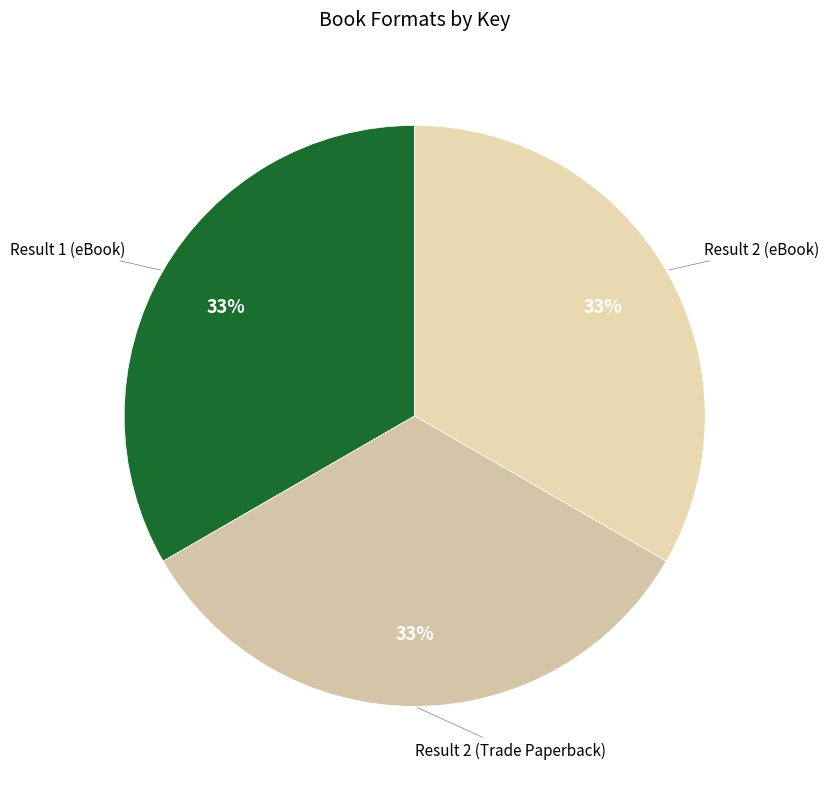

Approximately how many times larger is the value at Result 2 (Trade Paperback) compared to Result 2 (eBook)?

1.0